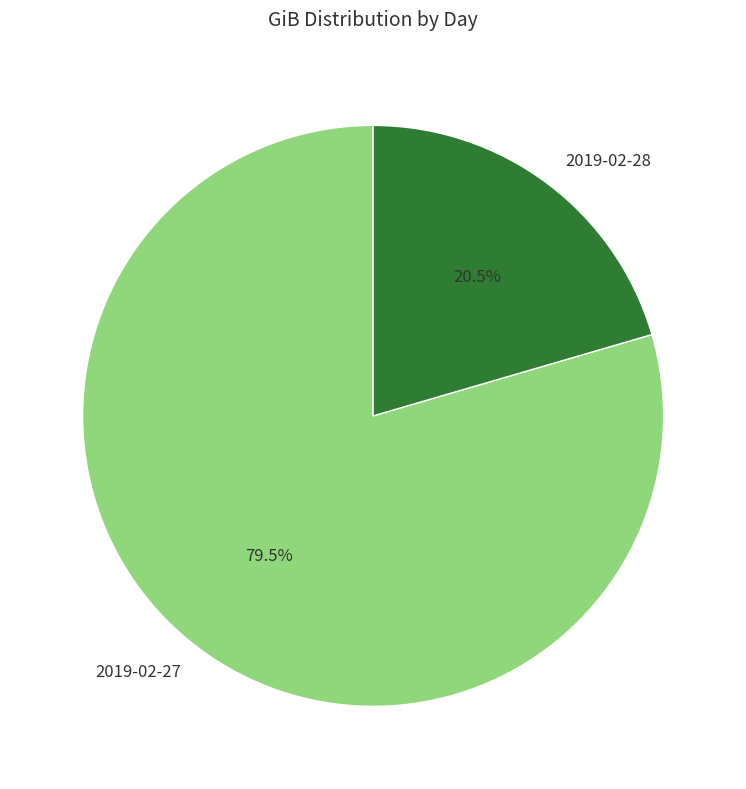

Count the number of slices in the pie.

2